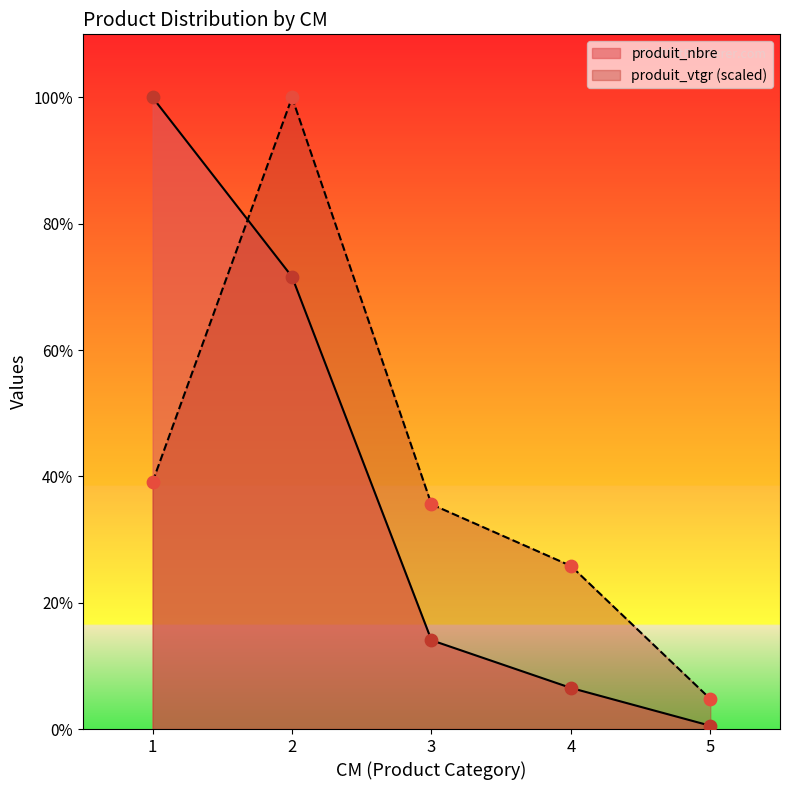

Which series reaches the minimum Y coordinate?

produit_nbre